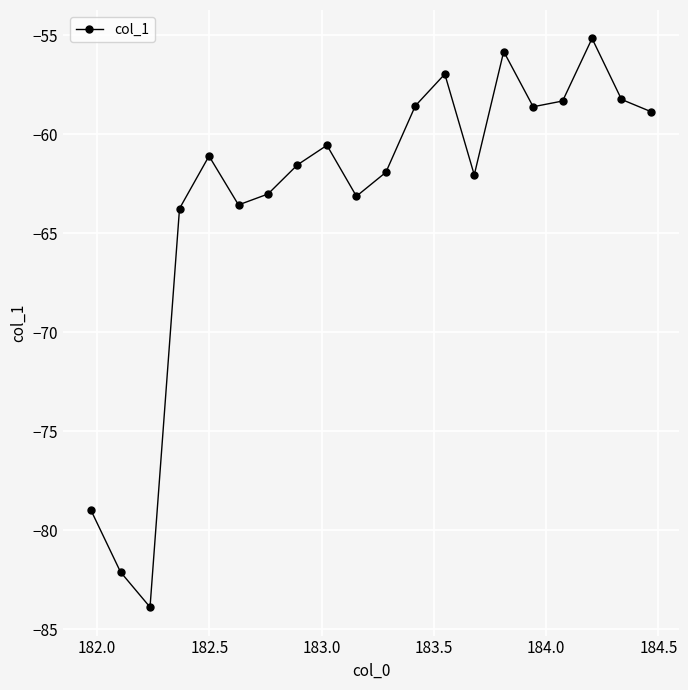

What is the difference between the maximum and minimum values?

28.7